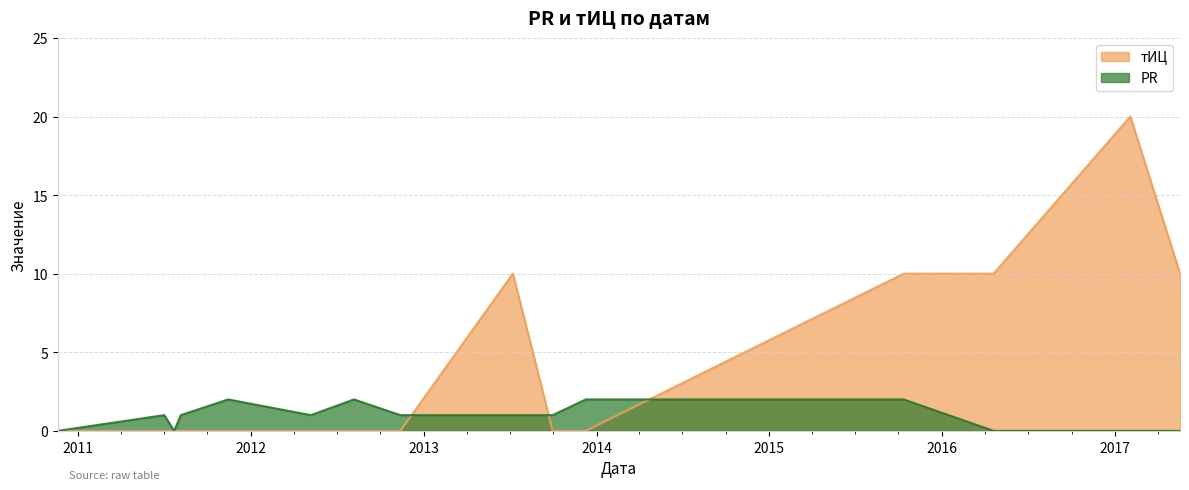

Which category has the lowest value across all series?

2010-11-19